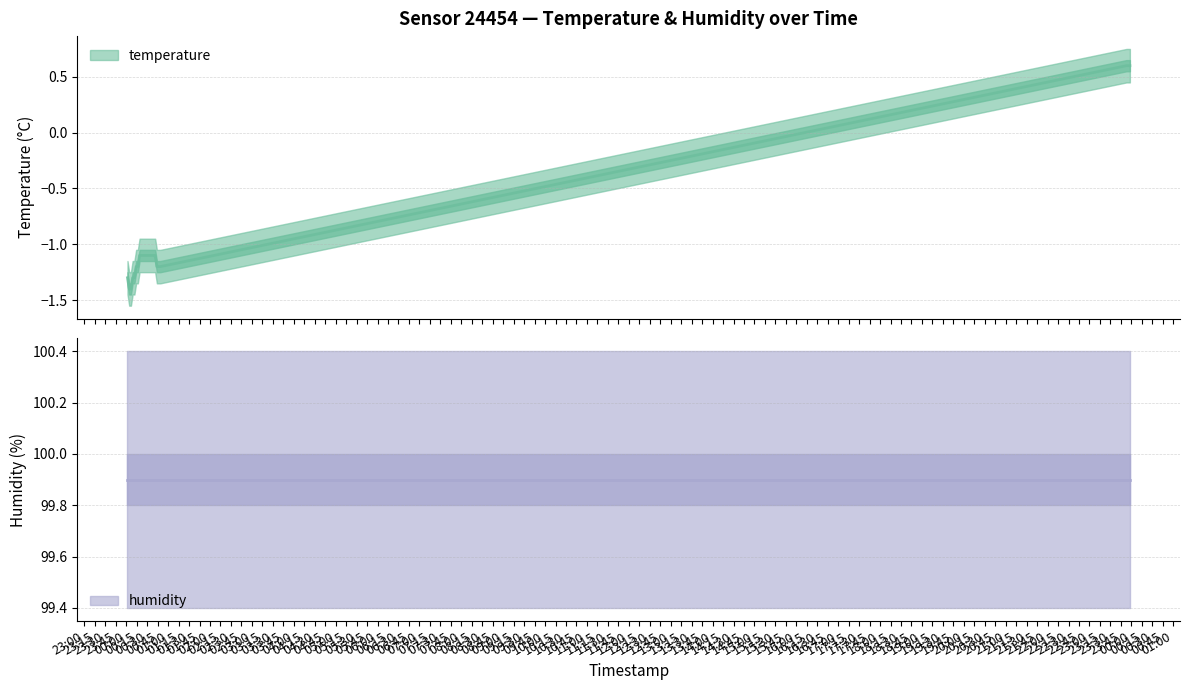

What is the label of the 12th point from the left?

2022-12-10T00:29:02